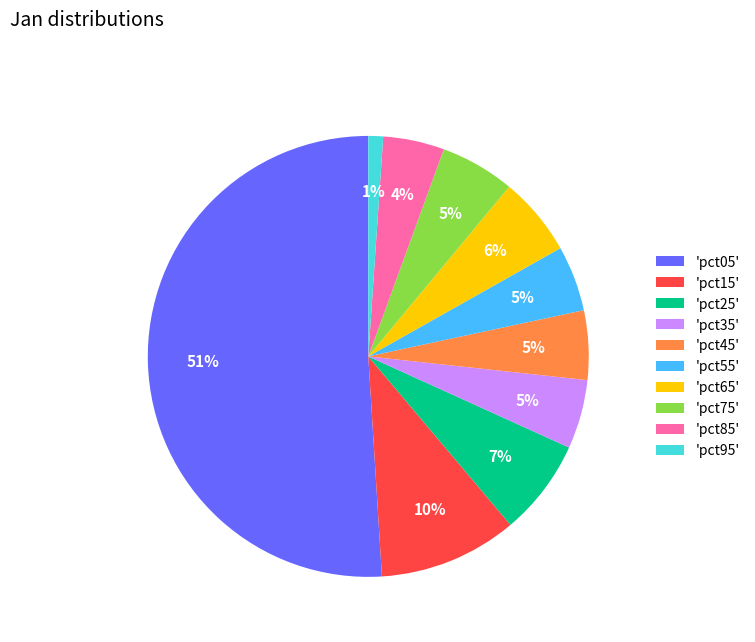

To the nearest percent, what is the combined percentage of 'pct45' and 'pct55'?

10%